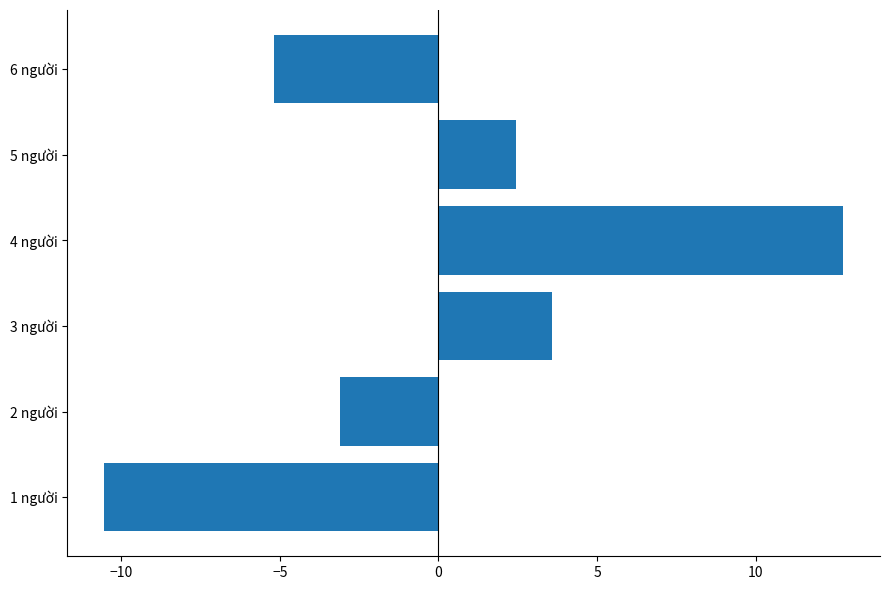

The chart shows a value of -3.1 at 2 người. True or false?

True